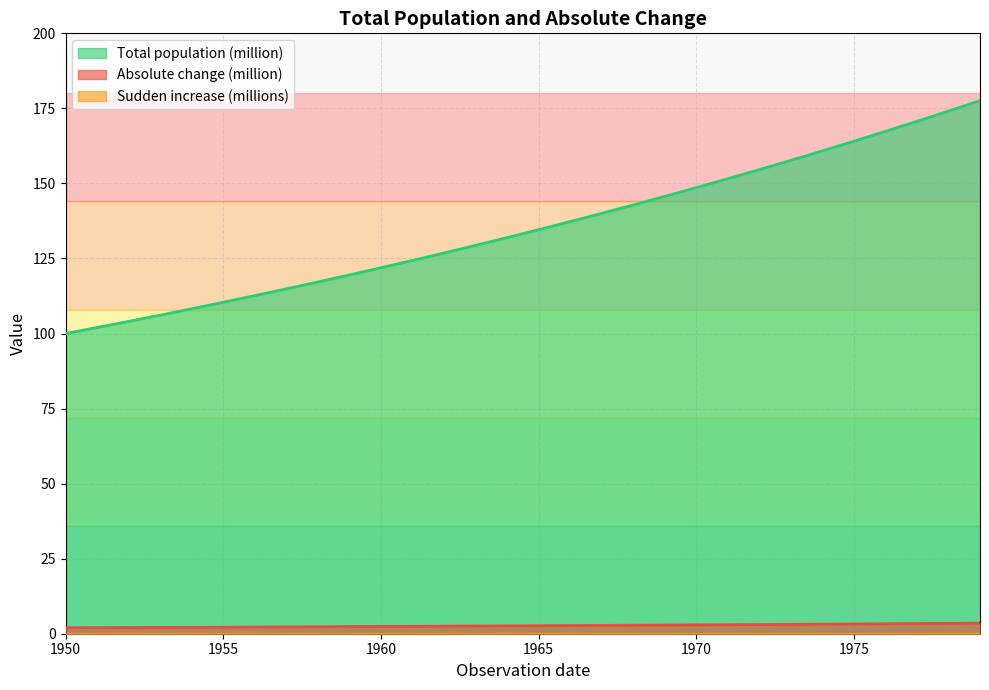

Which series has the largest range (max minus min)?

Total population (million)